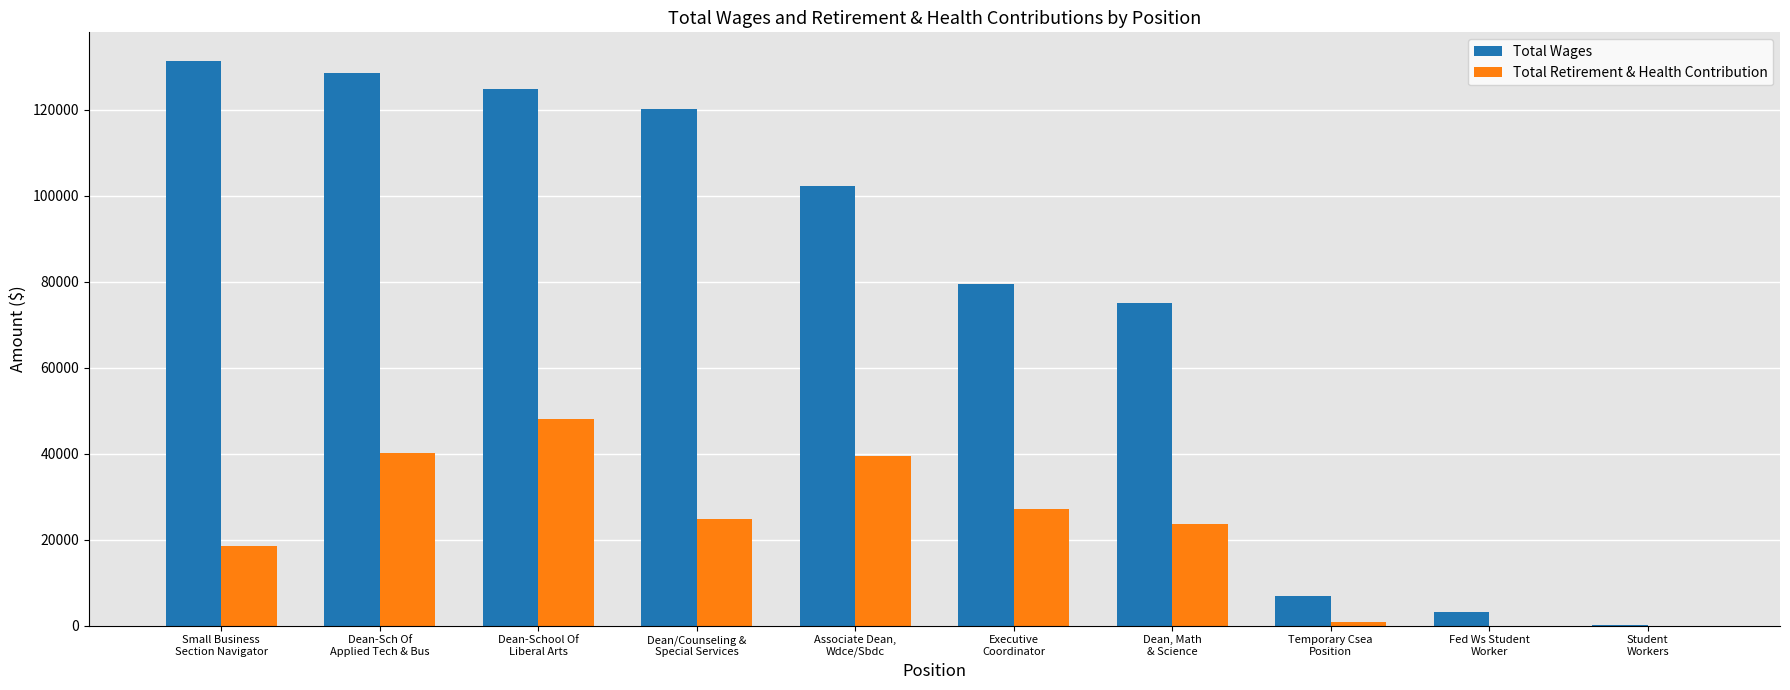

Reading left to right, extract all data points from this chart.

Total Wages: 131399	128426	124783	120143	102233	79494	75023	6866	3265	135
Total Retirement & Health Contribution: 18624	40141	48155	24865	39446	27020	23687	946	0	0